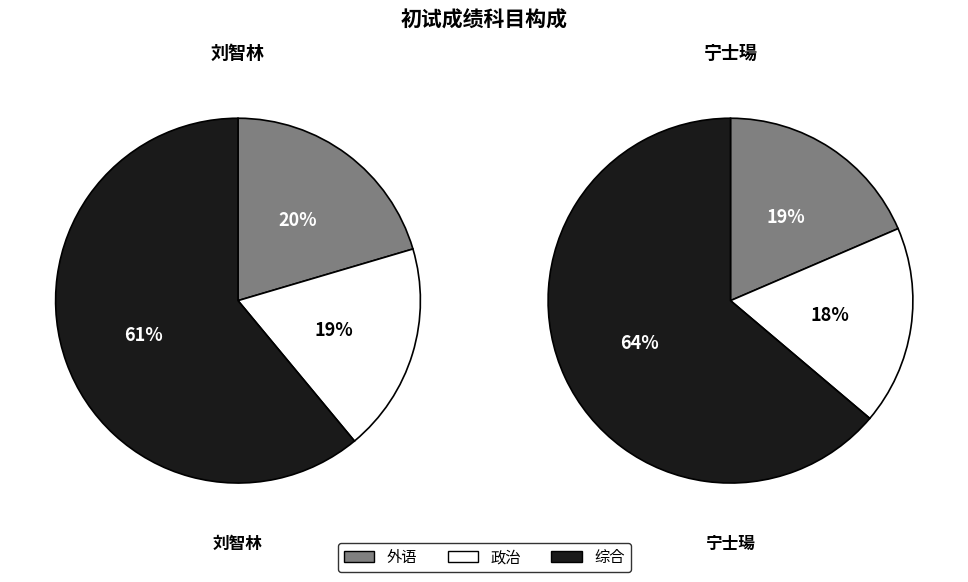

The 宁士瑒 slice represents 11% of the pie. True or false?

False